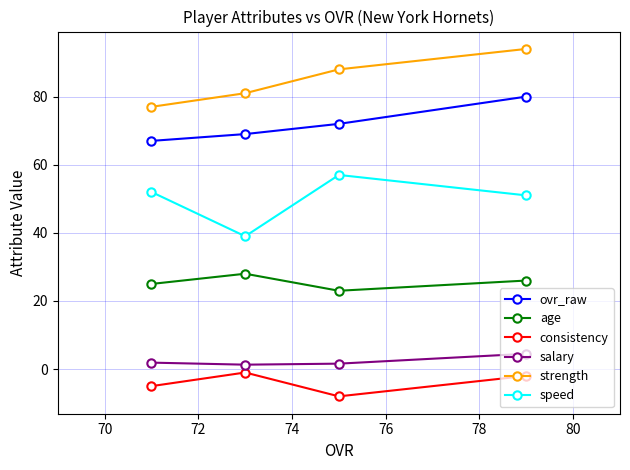

True or false: salary and consistency intersect in this chart.

False